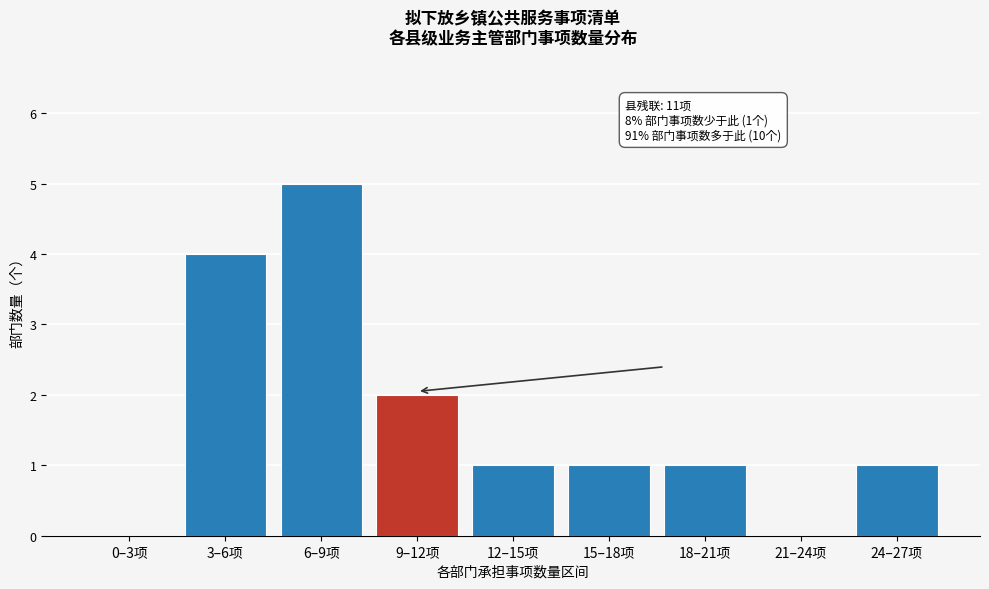

Reading left to right, list all the values displayed in this chart.

0–3项=0	3–6项=4	6–9项=5	9–12项=2	12–15项=1	15–18项=1	18–21项=1	21–24项=0	24–27项=1